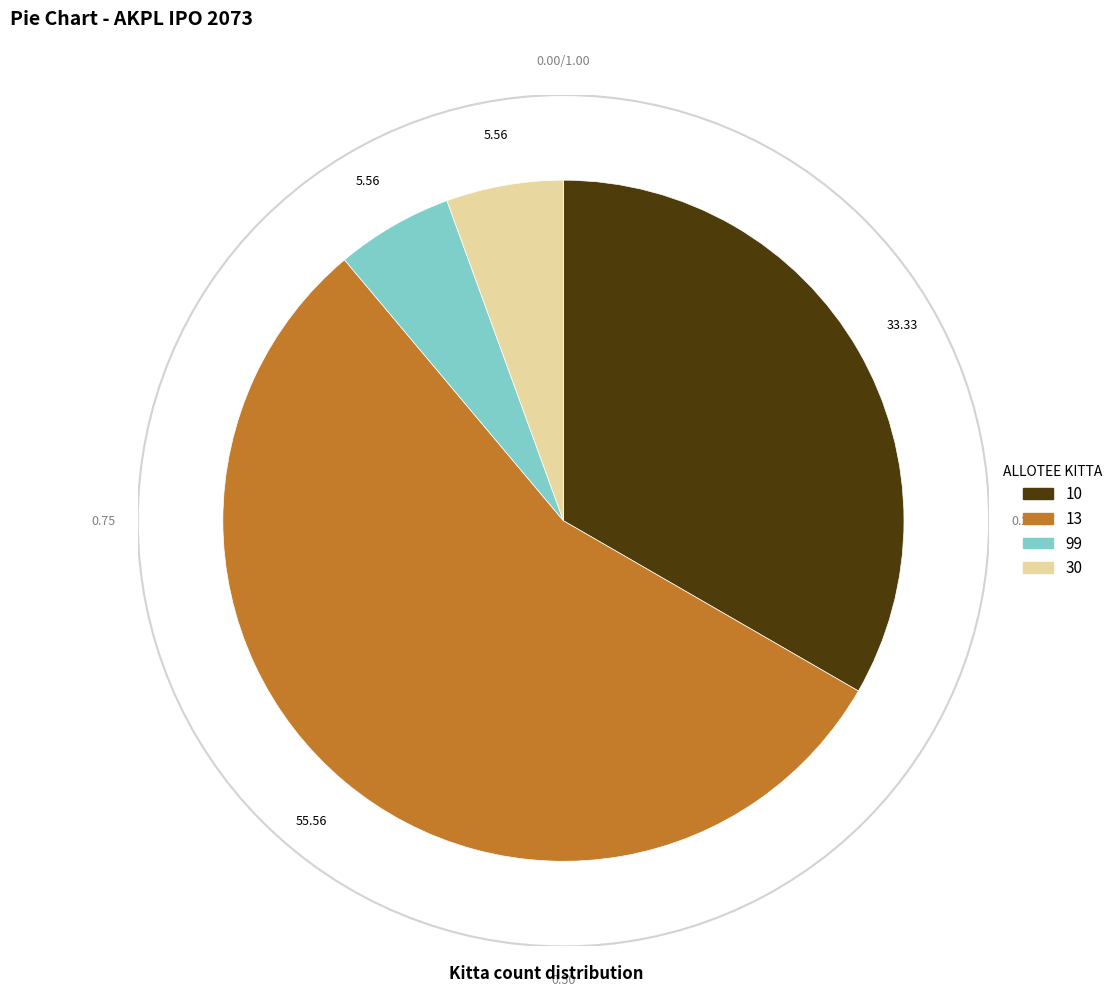

Count the number of slices in the pie.

4